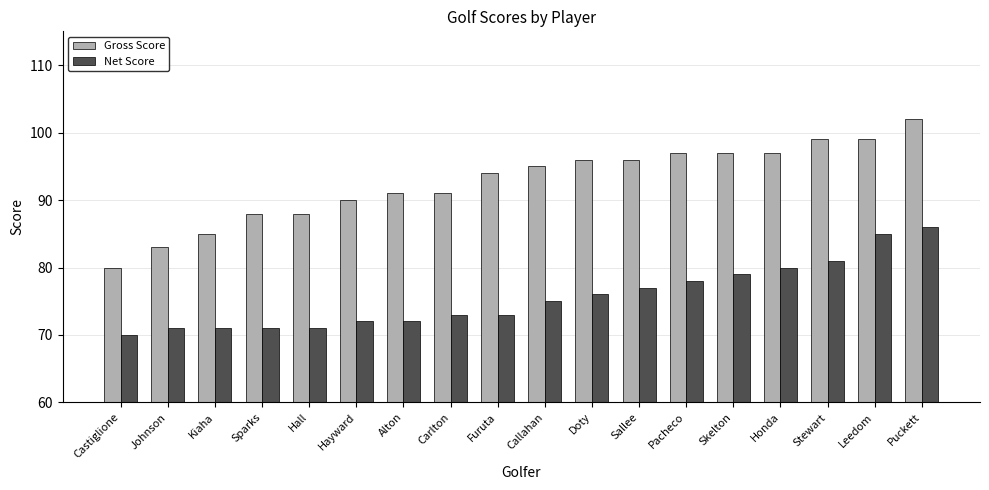

The Gross Score series shows 143 at Honda. True or false?

False